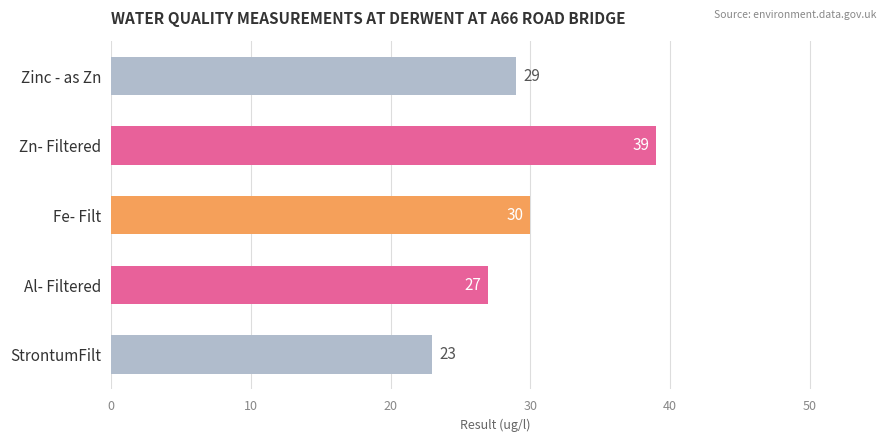

How many distinct data groups are displayed?

1